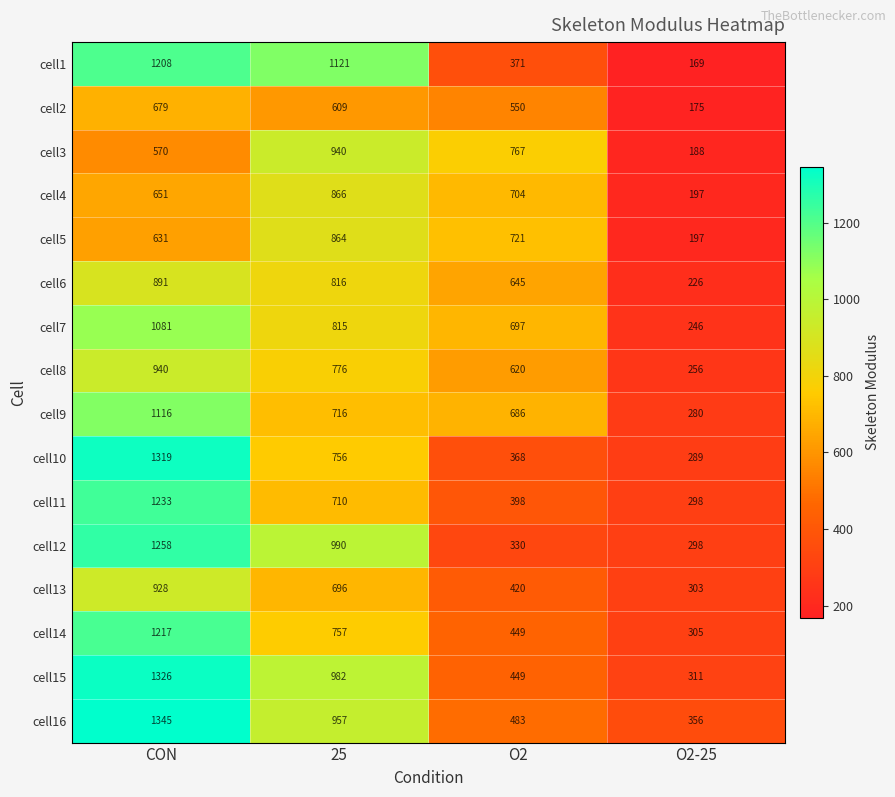

What is the sum of all cell10 values?

2732